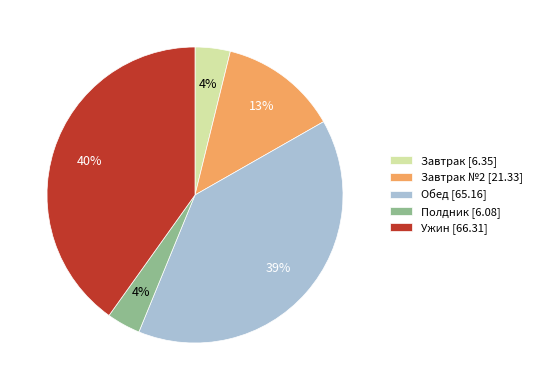

Which slice is the largest?

Ужин [66.31]